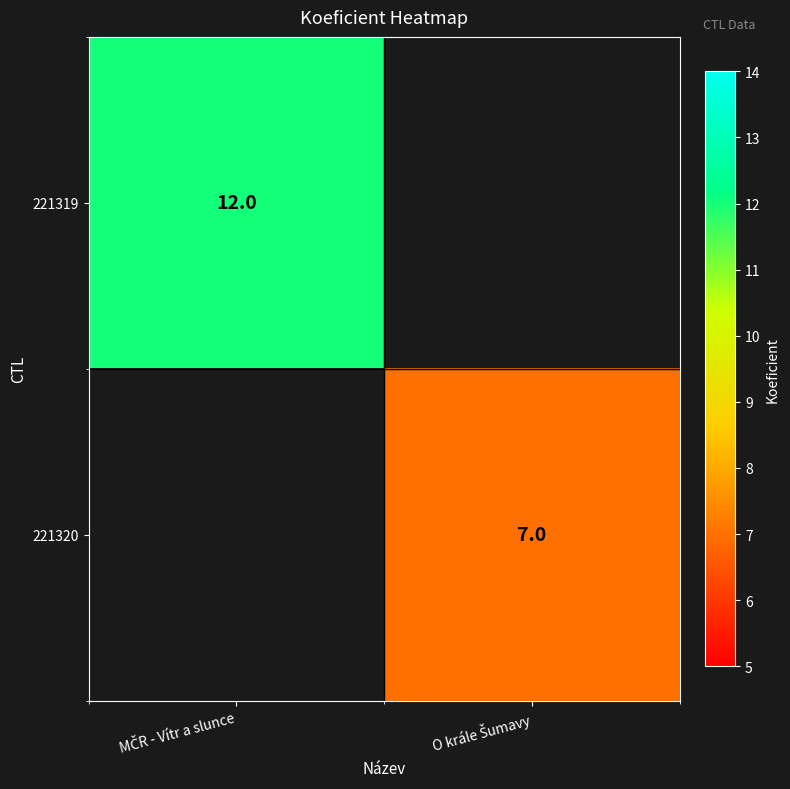

What is the difference between the maximum and minimum values in the 221319 series?

12